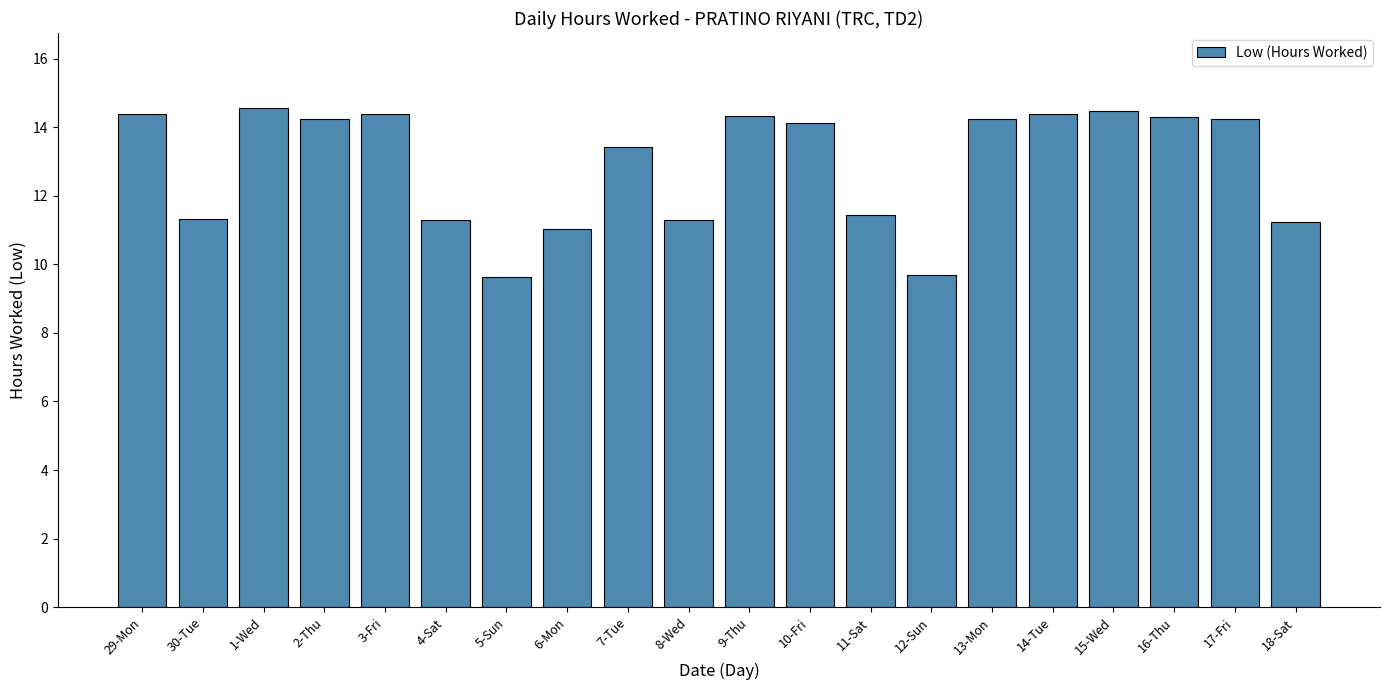

How many series are shown in this chart?

1